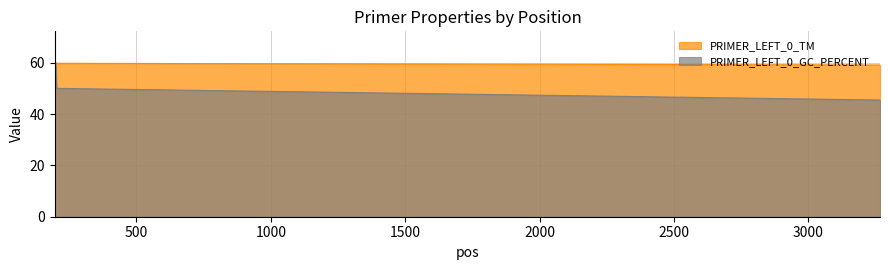

What is the value of the PRIMER_LEFT_0_GC_PERCENT point at the 2nd from the left?

60.0